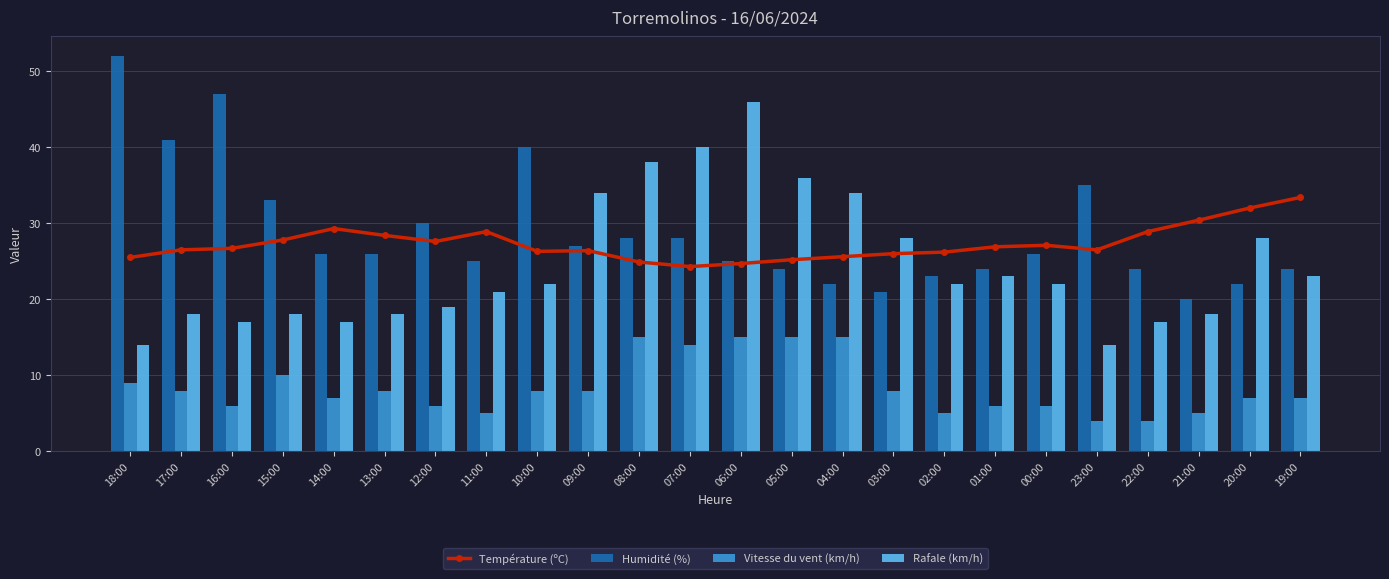

List the labels in order of Température (ºC) value, largest first.

19:00, 20:00, 21:00, 14:00, 11:00, 22:00, 13:00, 15:00, 12:00, 00:00, 01:00, 16:00, 17:00, 23:00, 09:00, 10:00, 02:00, 03:00, 04:00, 18:00, 05:00, 08:00, 06:00, 07:00